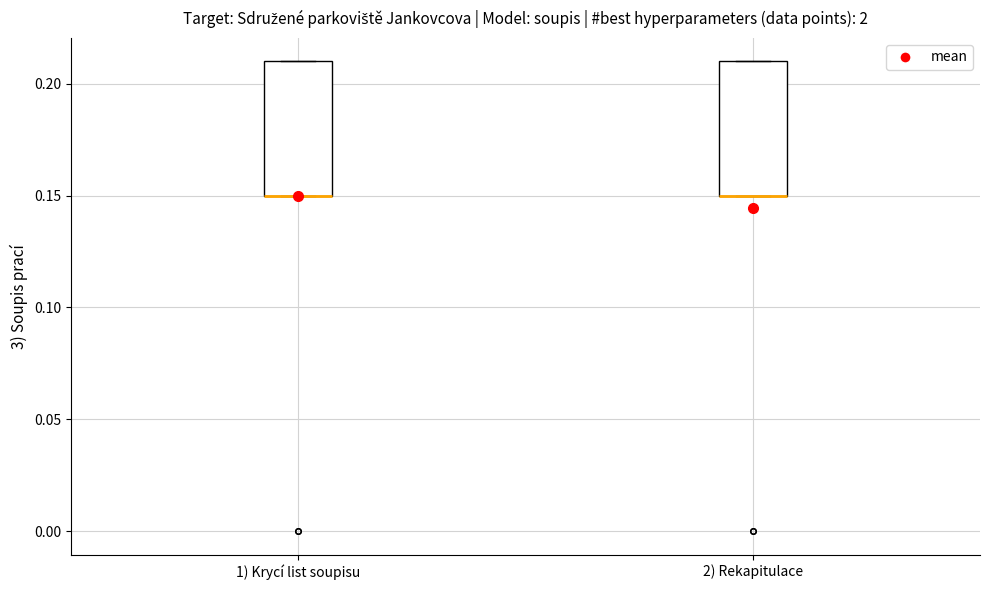

Where is the upper edge of the box for 2) Rekapitulace on the y-axis? The values are not printed on the chart, so give them approximately, as read against the axis.

0.21